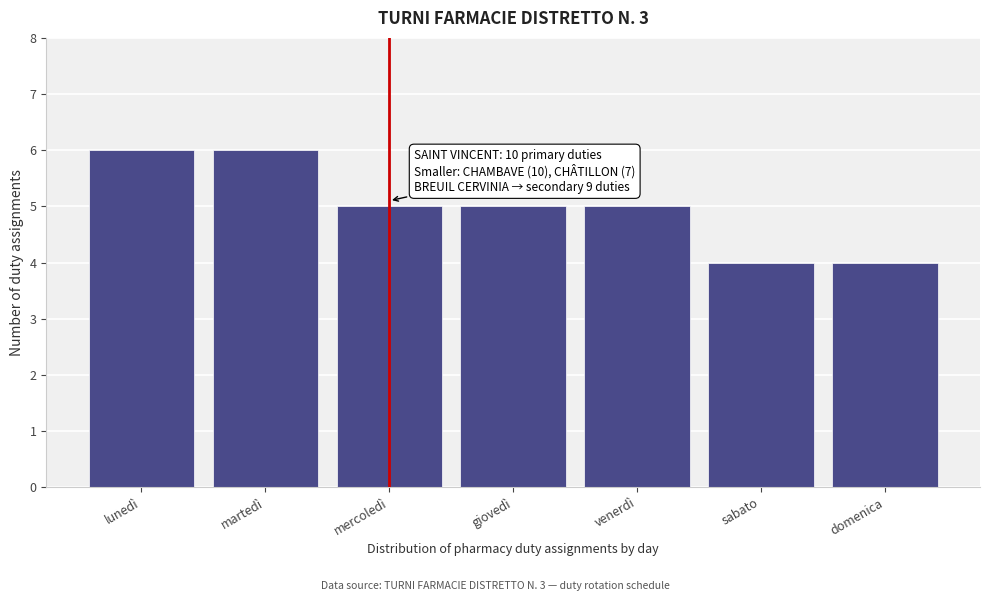

Reading left to right, what are all the values shown in this chart?

6	6	5	5	5	4	4